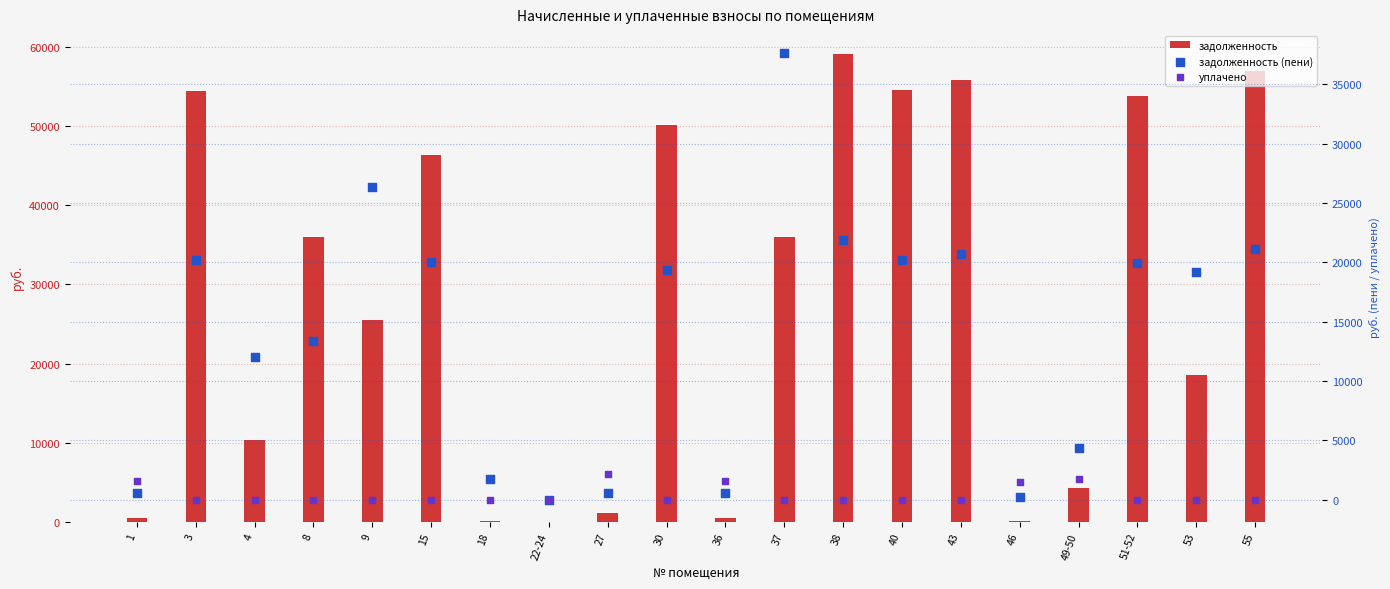

Which series reaches the maximum Y coordinate?

задолженность